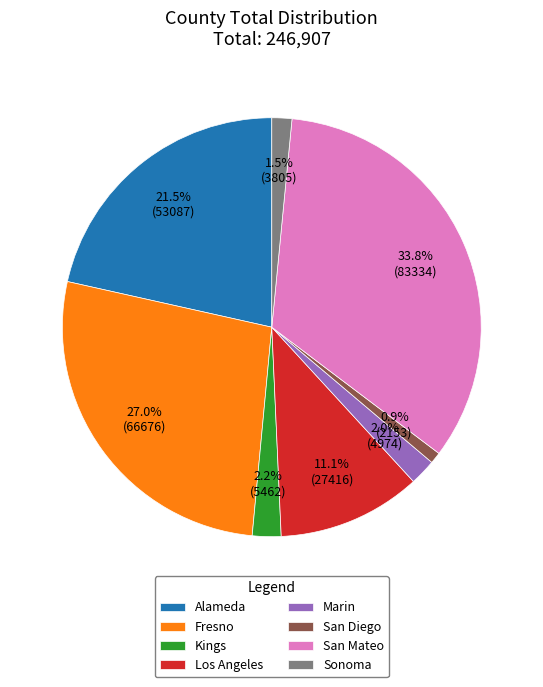

Is there a majority slice in this chart?

No